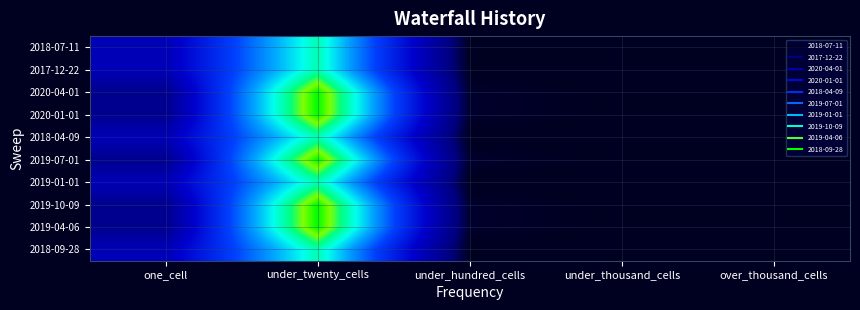

Reading left to right, what are all the values shown in this chart?

2018-07-11: one_cell=66	under_twenty_cells=217	under_hundred_cells=0	under_thousand_cells=0	over_thousand_cells=0
2017-12-22: one_cell=66	under_twenty_cells=217	under_hundred_cells=0	under_thousand_cells=0	over_thousand_cells=0
2020-04-01: one_cell=37	under_twenty_cells=270	under_hundred_cells=4	under_thousand_cells=0	over_thousand_cells=0
2020-01-01: one_cell=37	under_twenty_cells=270	under_hundred_cells=4	under_thousand_cells=0	over_thousand_cells=0
2018-04-09: one_cell=66	under_twenty_cells=217	under_hundred_cells=0	under_thousand_cells=0	over_thousand_cells=0
2019-07-01: one_cell=37	under_twenty_cells=270	under_hundred_cells=4	under_thousand_cells=0	over_thousand_cells=0
2019-01-01: one_cell=66	under_twenty_cells=217	under_hundred_cells=0	under_thousand_cells=0	over_thousand_cells=0
2019-10-09: one_cell=37	under_twenty_cells=270	under_hundred_cells=4	under_thousand_cells=0	over_thousand_cells=0
2019-04-06: one_cell=37	under_twenty_cells=270	under_hundred_cells=4	under_thousand_cells=0	over_thousand_cells=0
2018-09-28: one_cell=66	under_twenty_cells=217	under_hundred_cells=0	under_thousand_cells=0	over_thousand_cells=0